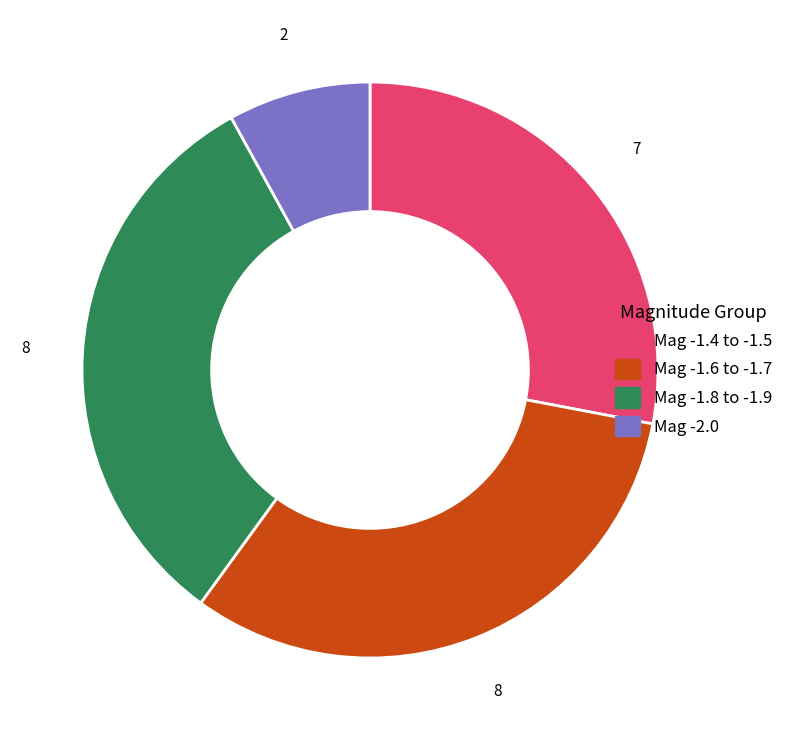

Is there a majority slice in this chart?

No